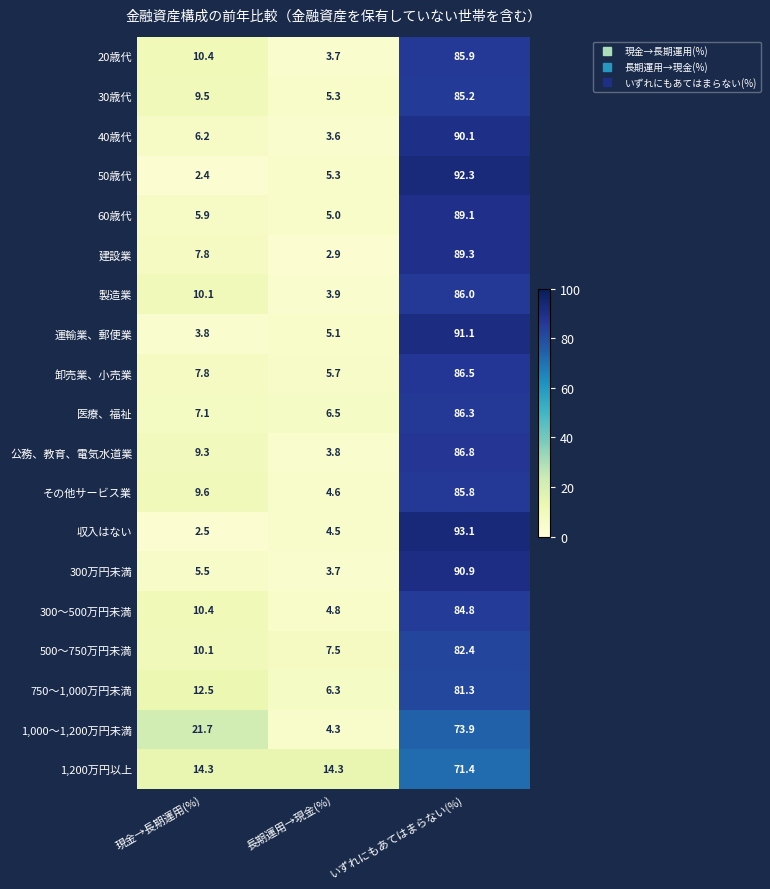

What is the average value of the 卸売業、小売業 series?

33.3